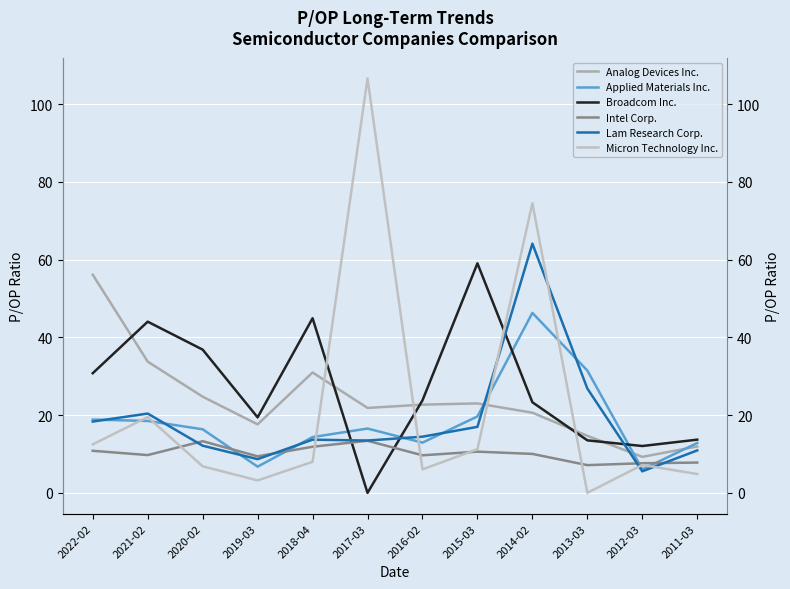

What is the sum of all Micron Technology Inc. values?

260.4